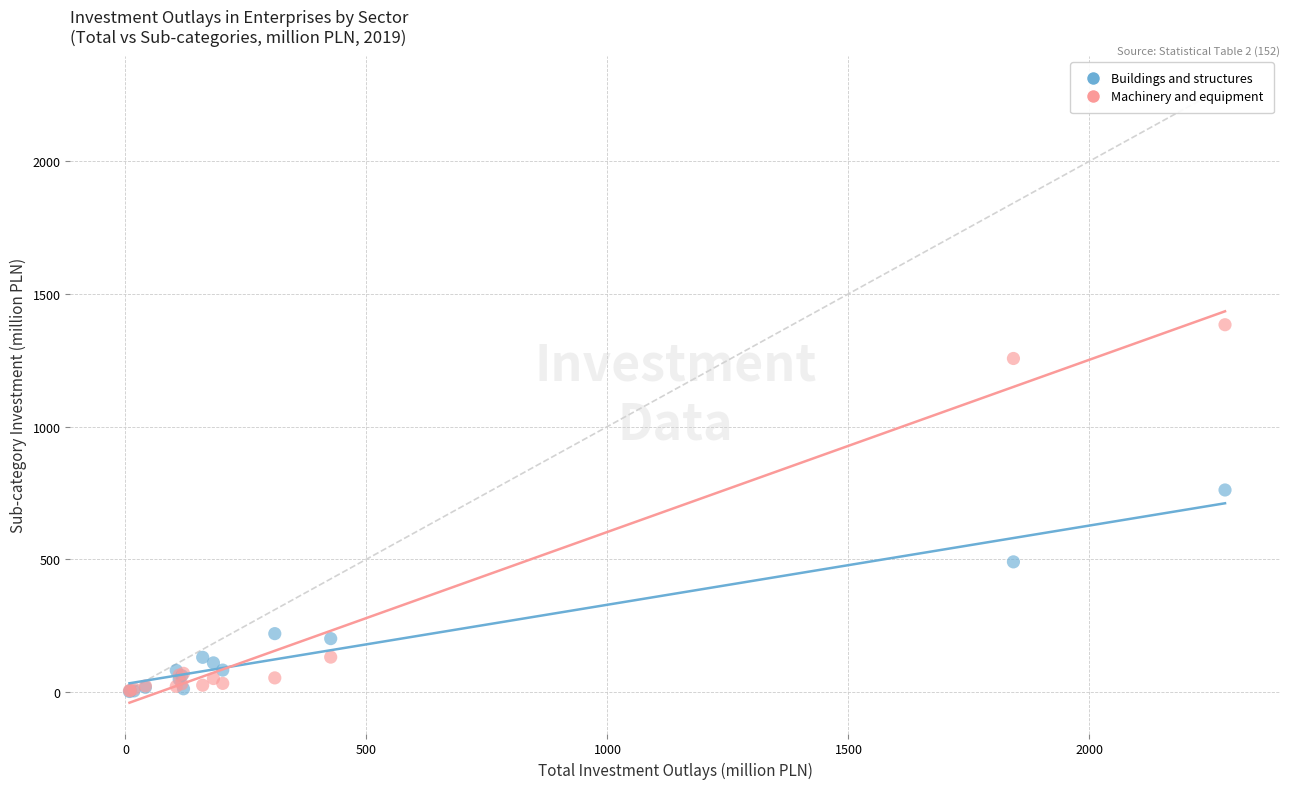

Which series reaches the maximum Y coordinate?

Machinery and equipment